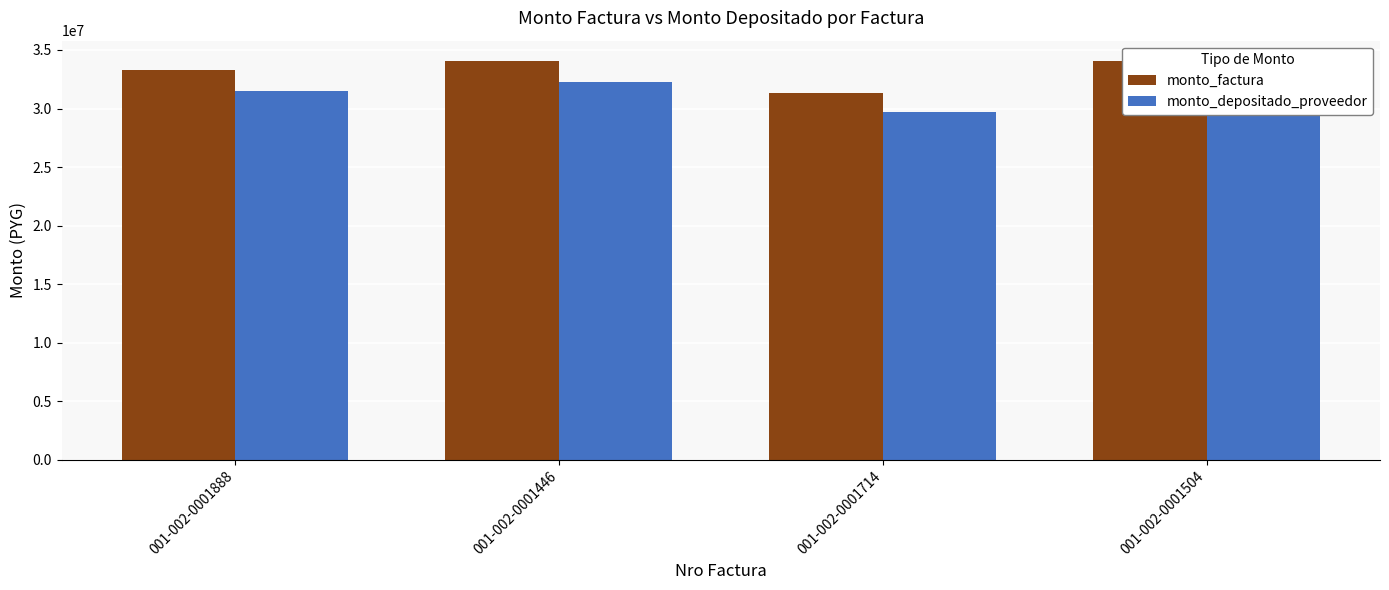

Rank the series at 001-002-0001504 from highest to lowest value.

monto_factura, monto_depositado_proveedor